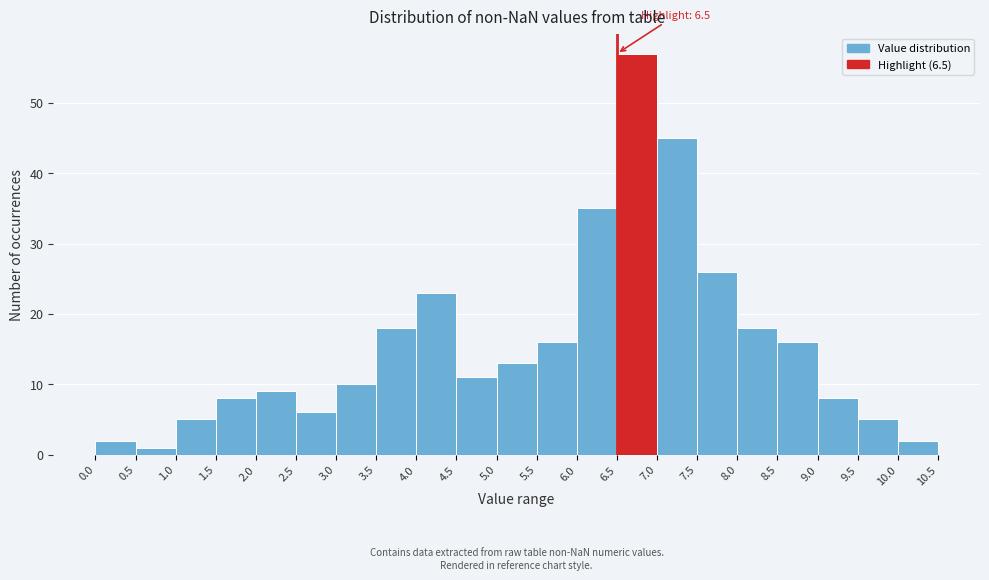

Which range on the x-axis has the tallest bar?

6.5 to 7.0